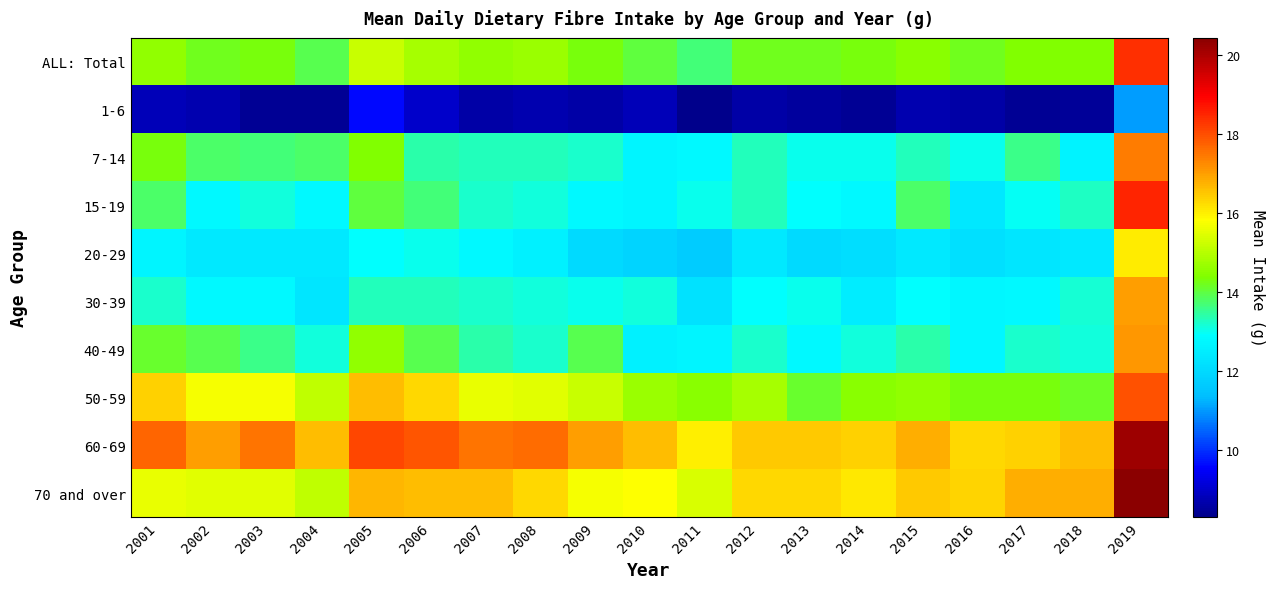

At which category does the chart reach its peak across all series?

2019